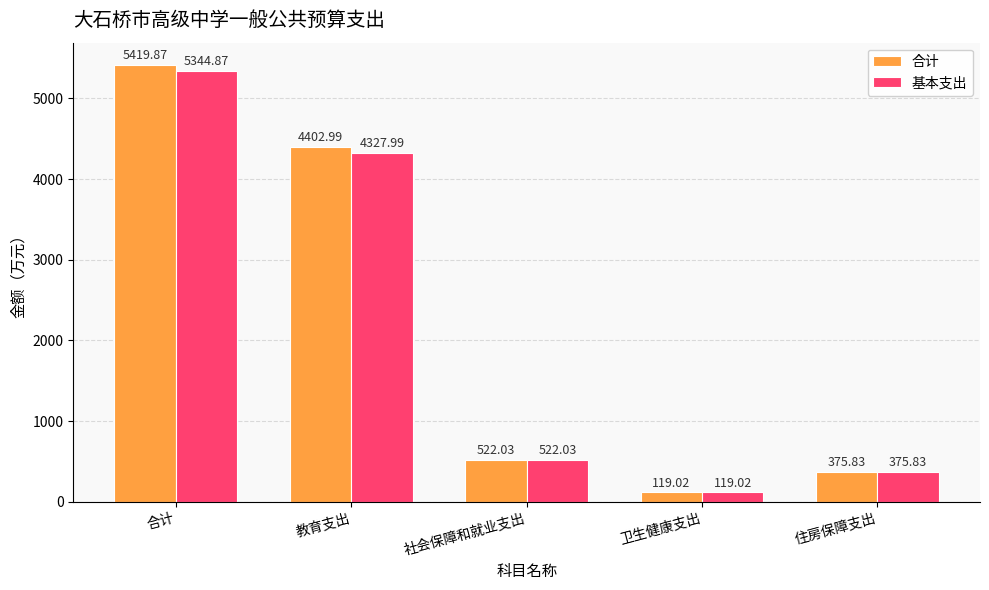

What is the sum of the 基本支出 values at 教育支出 and 社会保障和就业支出?

4850.0